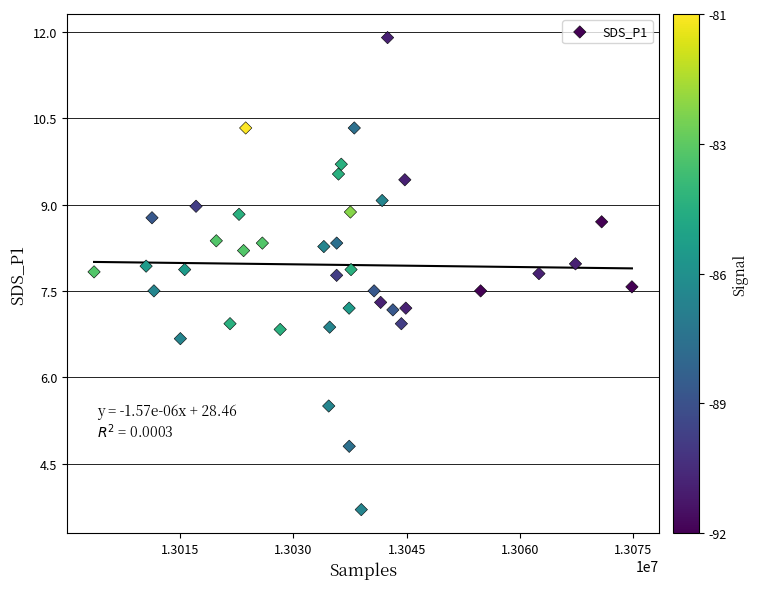

What is the range of Y values (max minus min)?

8.2